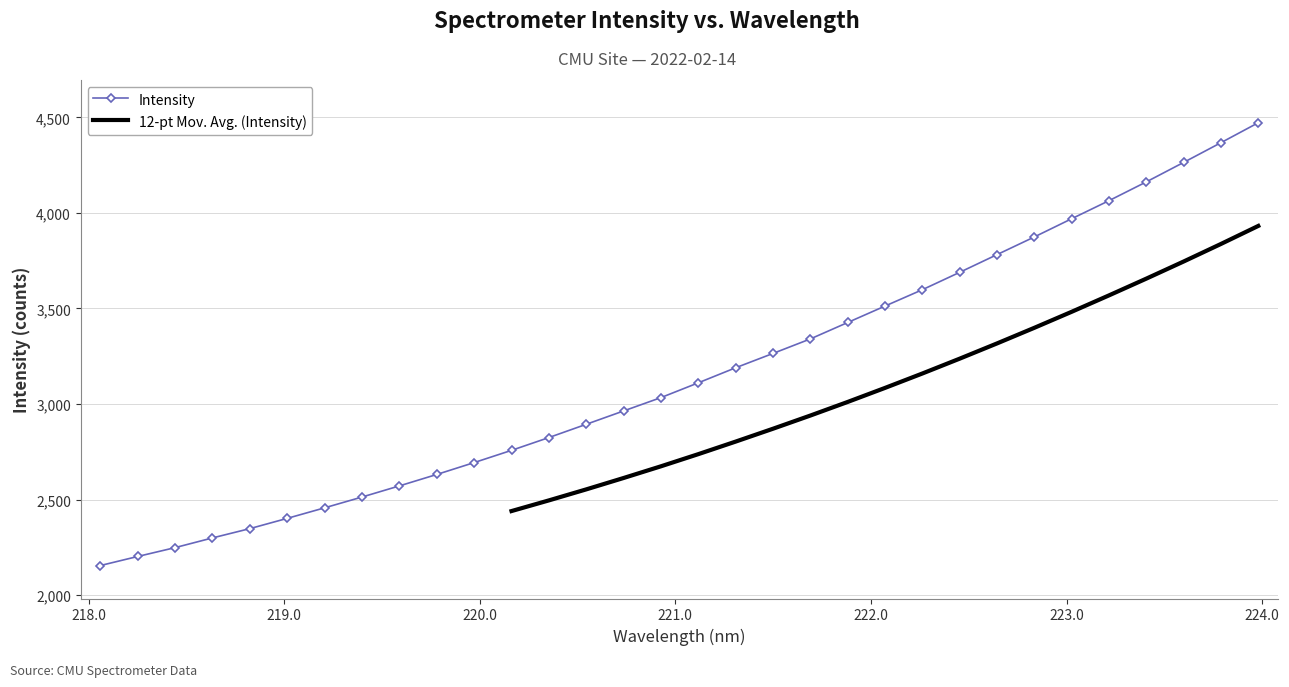

What is the sum of all values?

101080.8